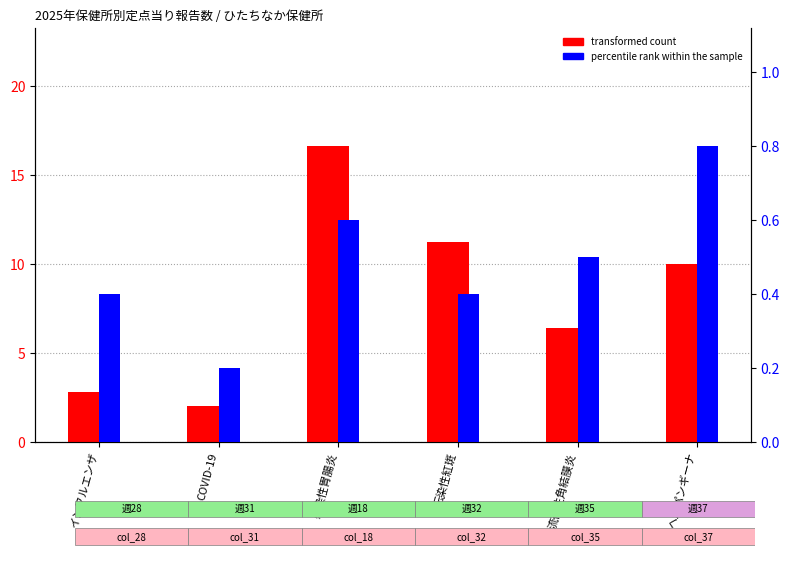

What is the sum of all percentile rank within the sample values?

2.9